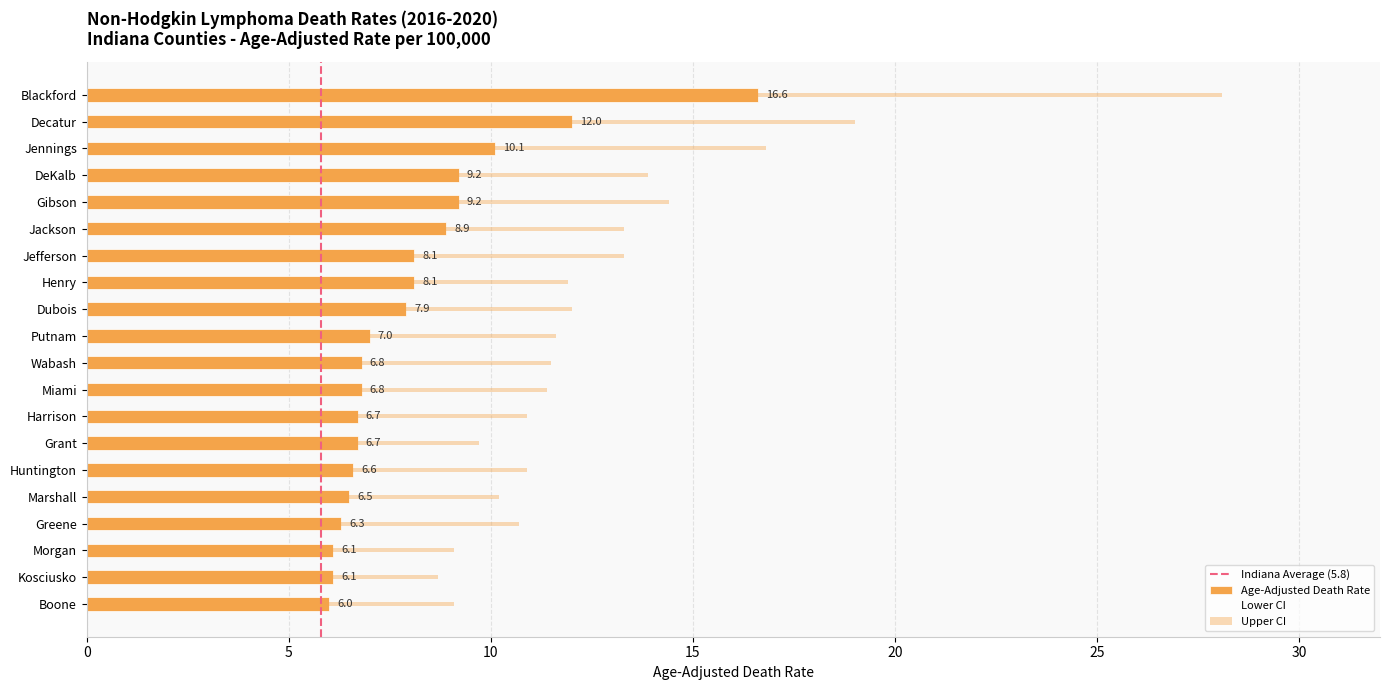

What is the smallest value displayed?

3.6